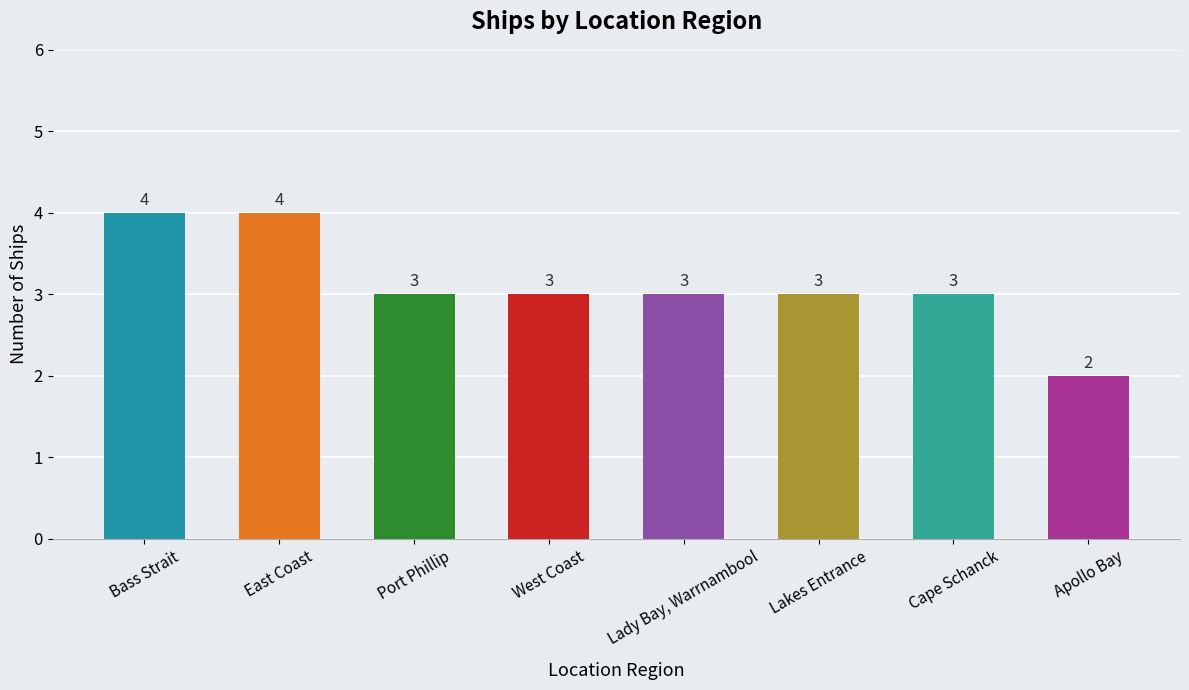

What is the approximate value at East Coast?

4